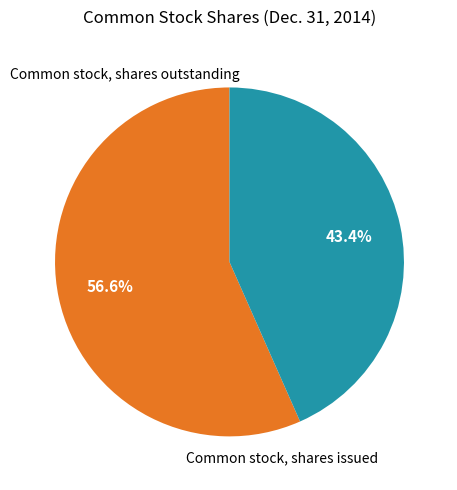

How many segments does this pie chart have?

2